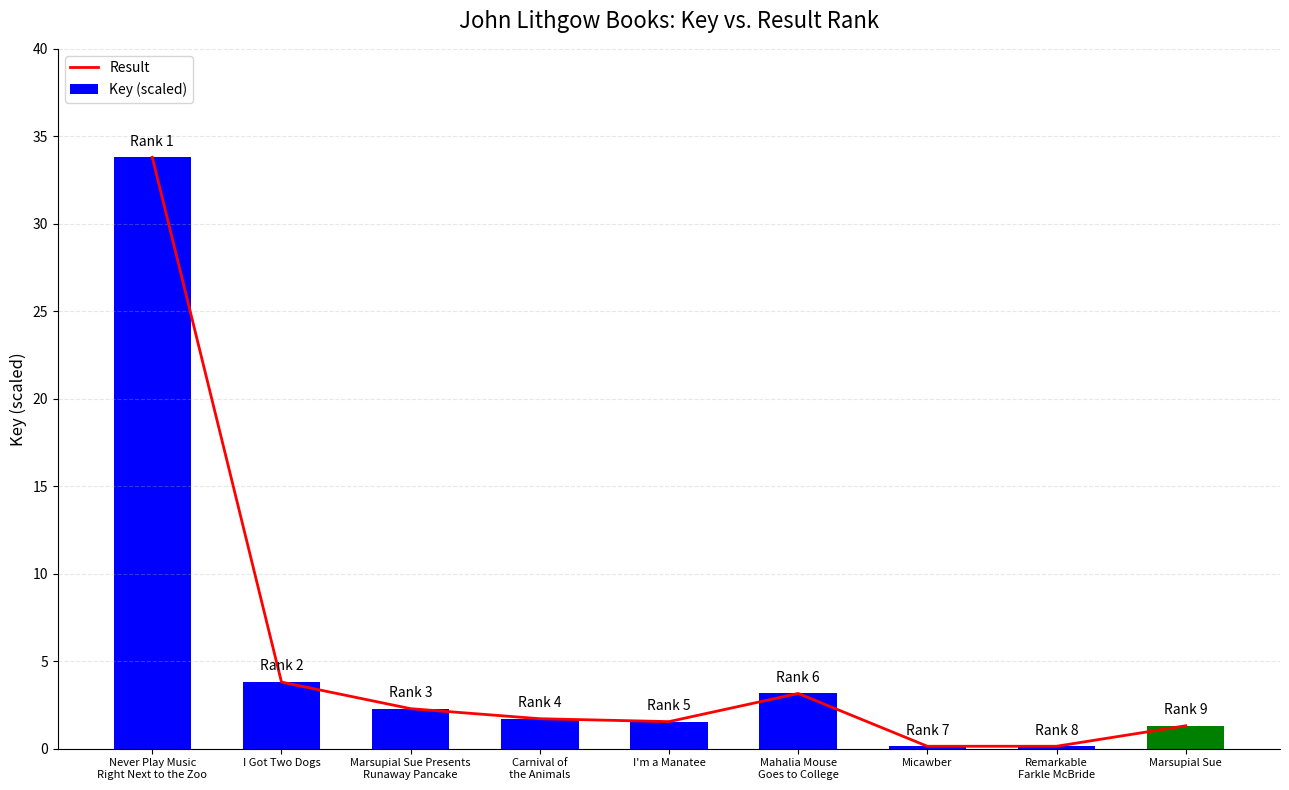

The value of Result at Marsupial Sue Presents
Runaway Pancake is 3.4. True or false?

False